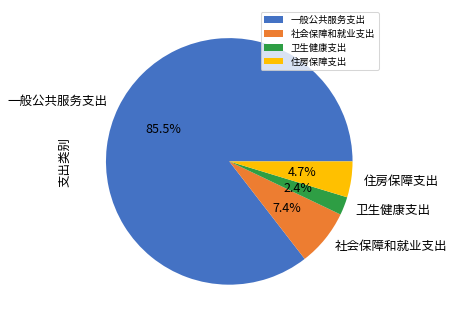

Count the number of slices in the pie.

4